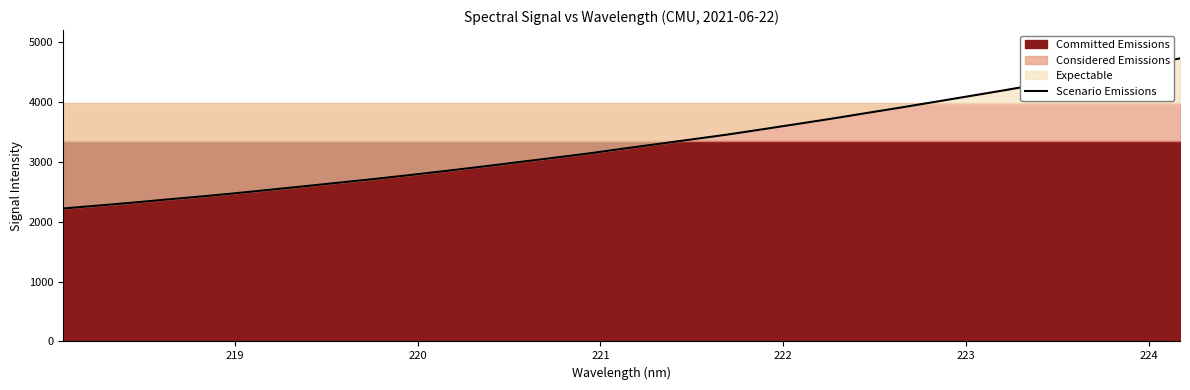

What is the maximum value shown in the chart?

4726.3